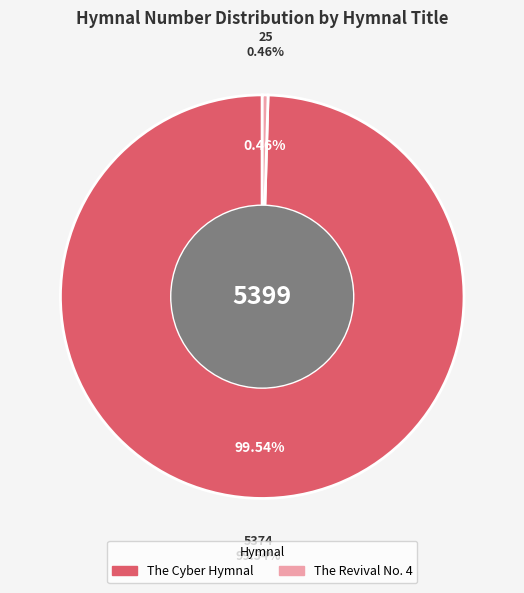

Which slice represents more than half of the pie?

The Cyber Hymnal